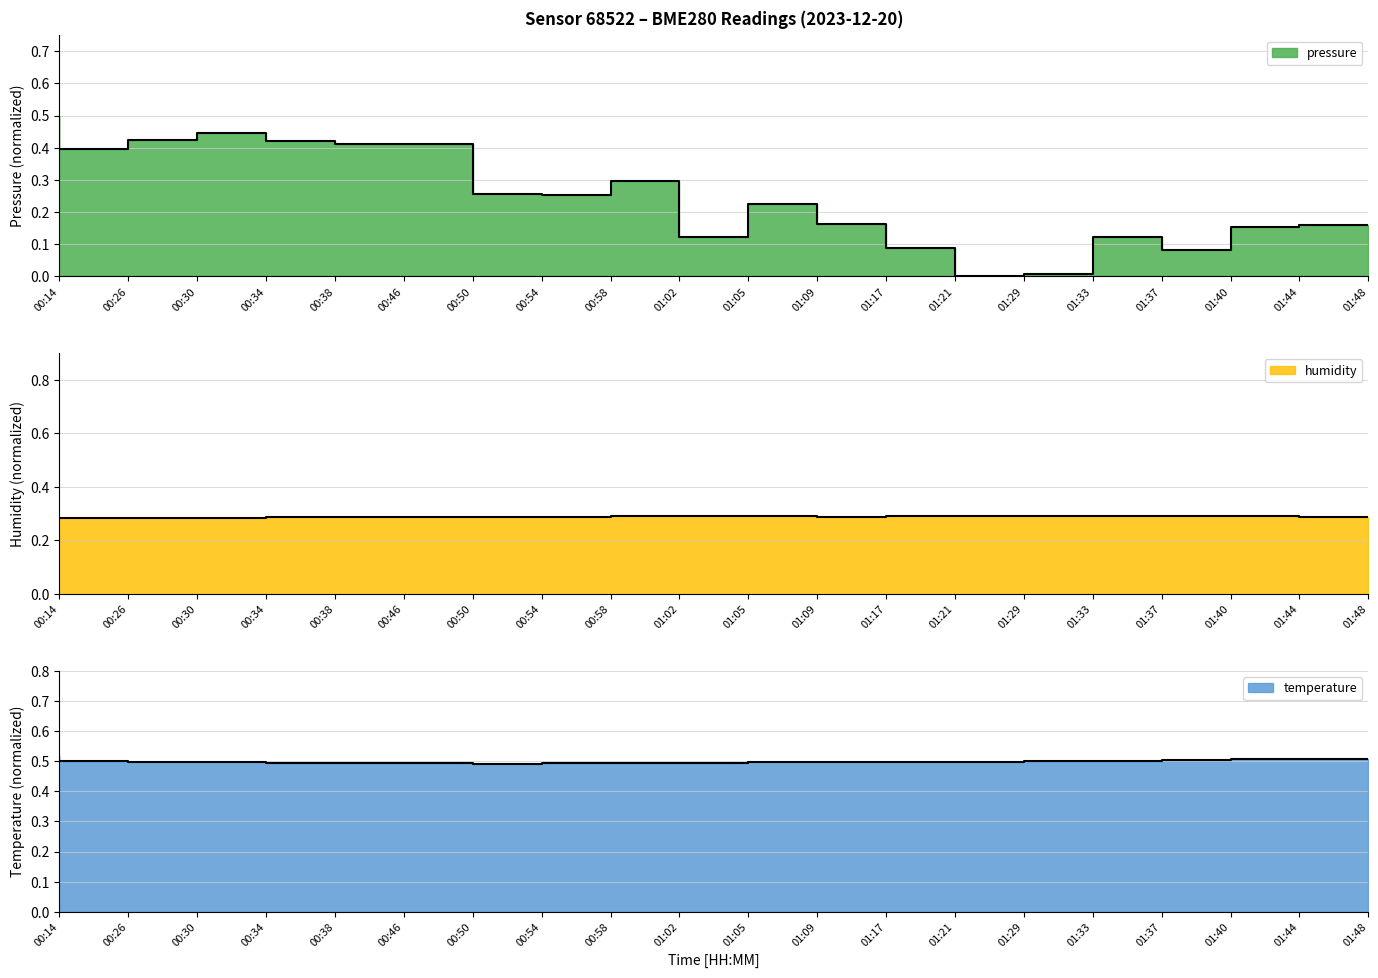

What position from the right is 01:40?

3